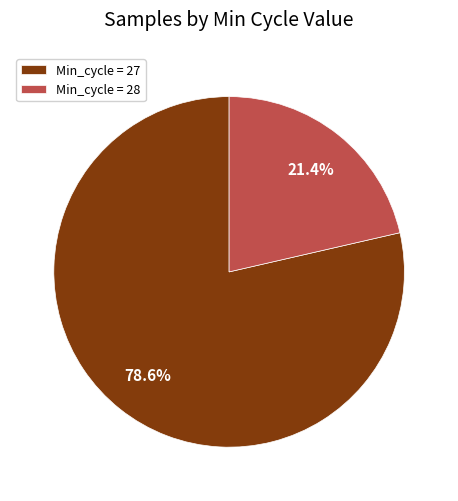

Which has a higher value, Min_cycle = 28 or Min_cycle = 27?

Min_cycle = 27